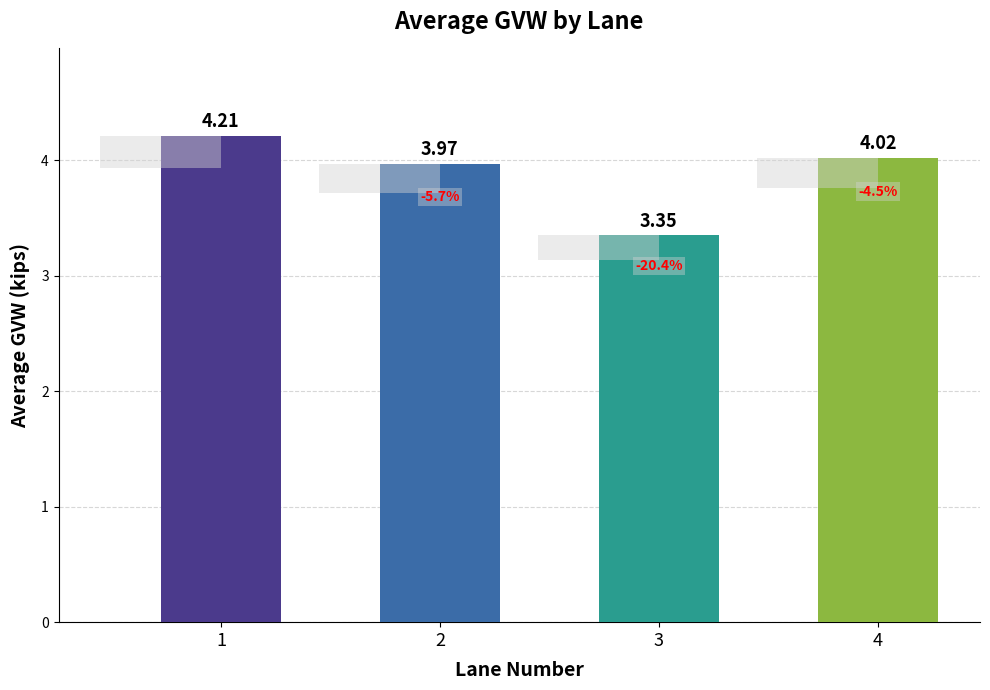

What is the approximate value at 3?

3.4